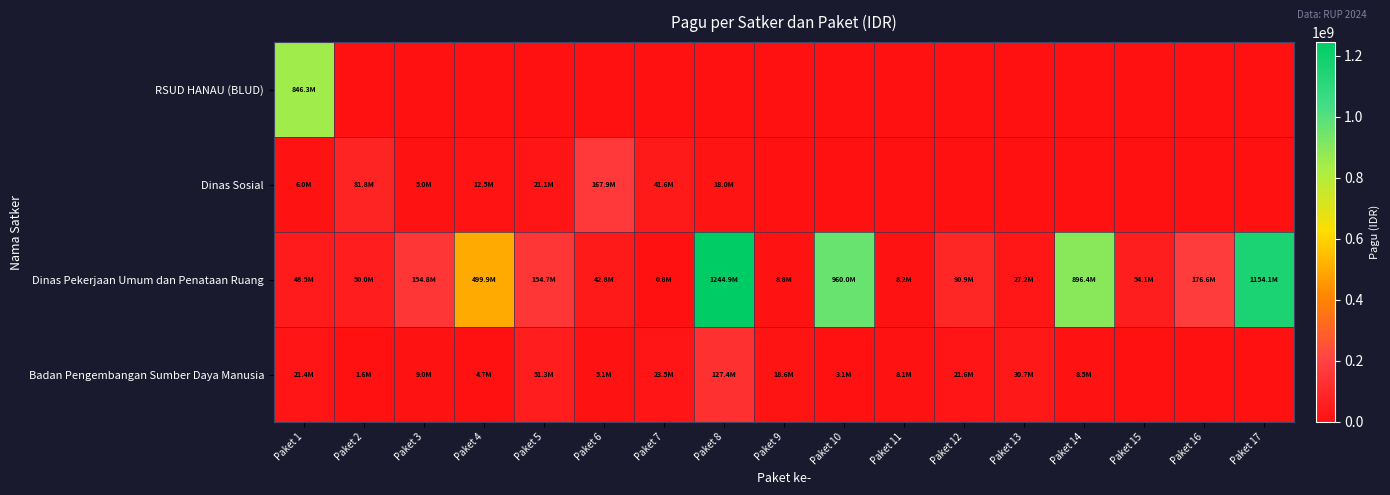

Reading left to right, list all the values displayed in this chart.

RSUD HANAU (BLUD): Paket 1=846300000	Paket 2=0	Paket 3=0	Paket 4=0	Paket 5=0	Paket 6=0	Paket 7=0	Paket 8=0	Paket 9=0	Paket 10=0	Paket 11=0	Paket 12=0	Paket 13=0	Paket 14=0	Paket 15=0	Paket 16=0	Paket 17=0
Dinas Sosial: Paket 1=6000000	Paket 2=81778000	Paket 3=5000000	Paket 4=12500000	Paket 5=21100000	Paket 6=167900000	Paket 7=41600000	Paket 8=18000000	Paket 9=0	Paket 10=0	Paket 11=0	Paket 12=0	Paket 13=0	Paket 14=0	Paket 15=0	Paket 16=0	Paket 17=0
Dinas Pekerjaan Umum dan Penataan Ruang: Paket 1=48500000	Paket 2=50000000	Paket 3=154840000	Paket 4=499932000	Paket 5=154650000	Paket 6=42800000	Paket 7=800000	Paket 8=1244880000	Paket 9=8820000	Paket 10=959971000	Paket 11=8160000	Paket 12=90900000	Paket 13=27200000	Paket 14=896402000	Paket 15=54150000	Paket 16=176600000	Paket 17=1154145000
Badan Pengembangan Sumber Daya Manusia: Paket 1=21435851	Paket 2=1650000	Paket 3=9001057	Paket 4=4675000	Paket 5=51337383	Paket 6=5100000	Paket 7=23508875	Paket 8=127409795	Paket 9=18570000	Paket 10=3069800	Paket 11=8130750	Paket 12=21624000	Paket 13=30660000	Paket 14=8471520	Paket 15=0	Paket 16=0	Paket 17=0